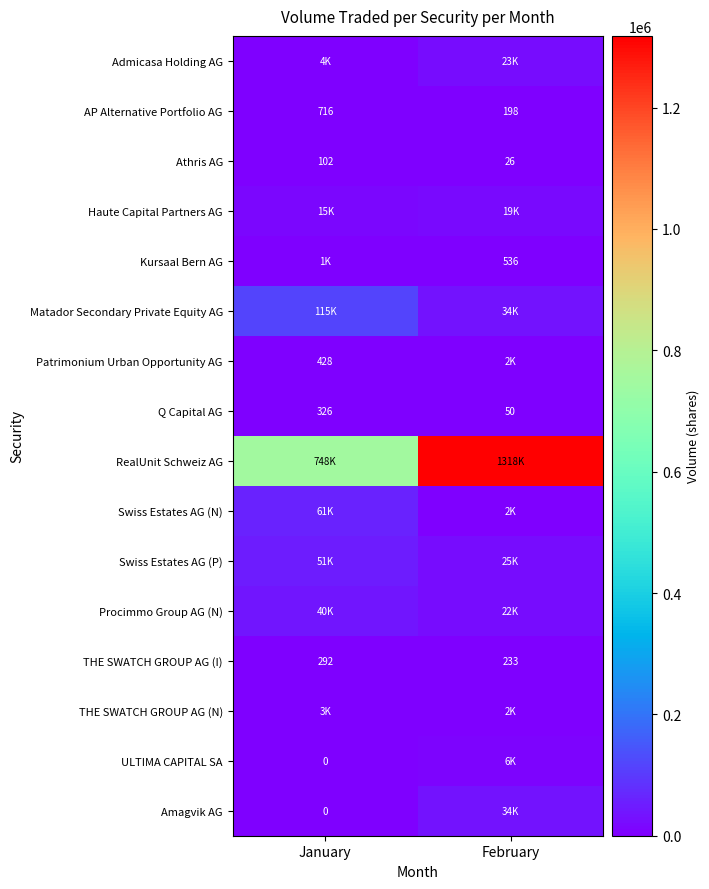

What value does the Q Capital AG series have at January?

326